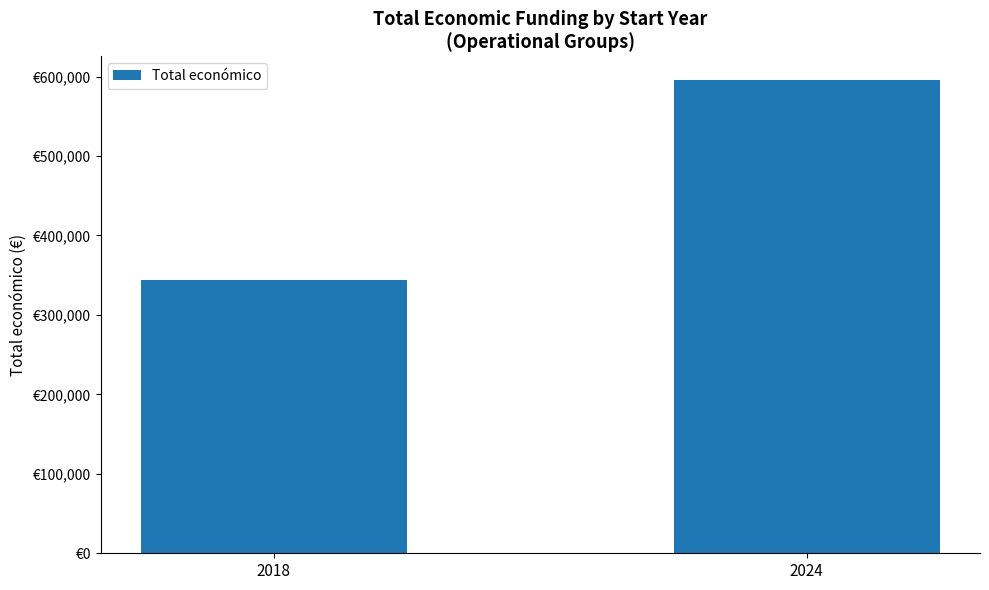

Are the bars horizontal?

No